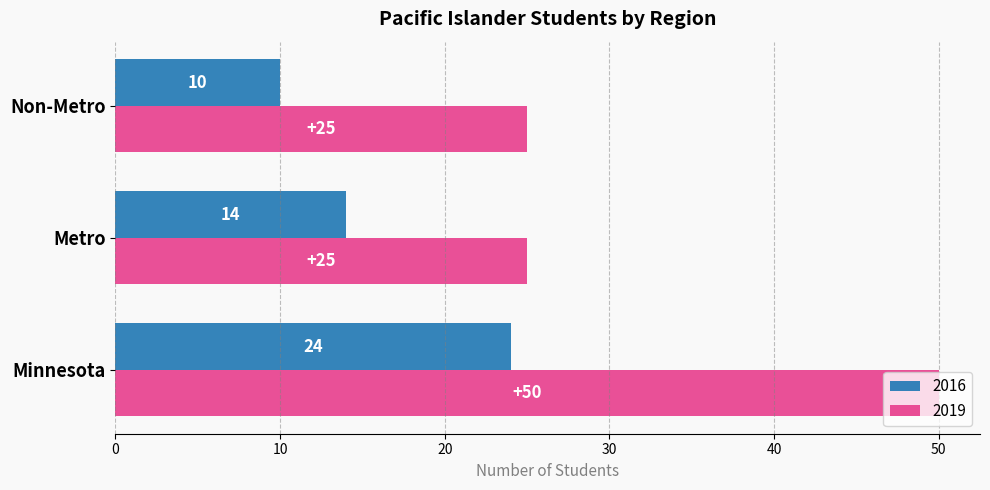

What value does the 2016 series have at Metro, to the nearest 5?

15